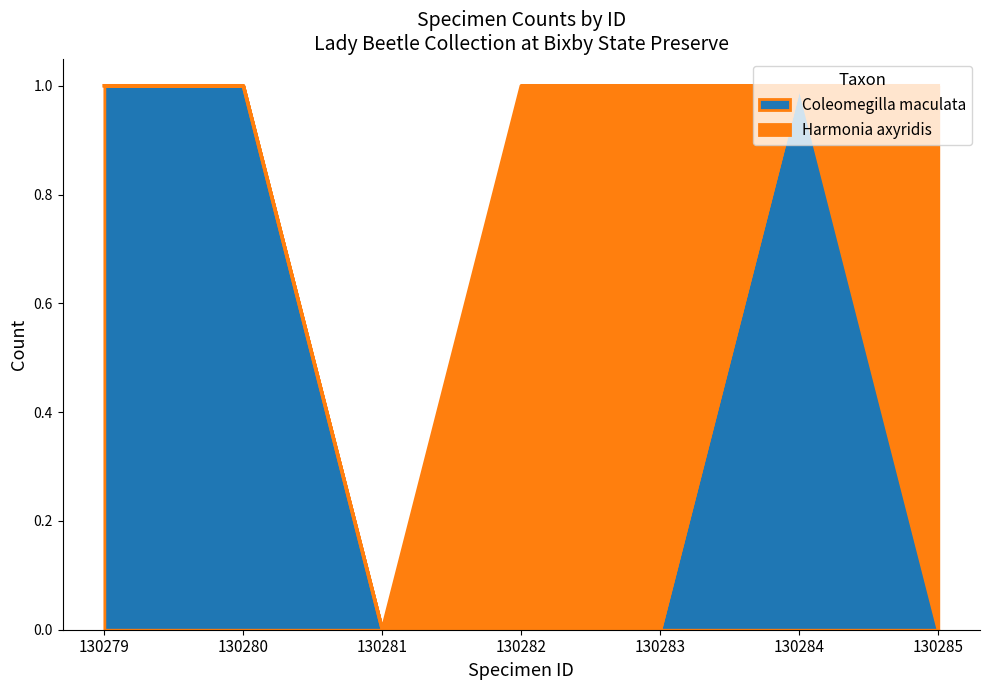

Rank the categories by value from lowest to highest.

130281, 130282, 130283, 130285, 130279, 130280, 130284